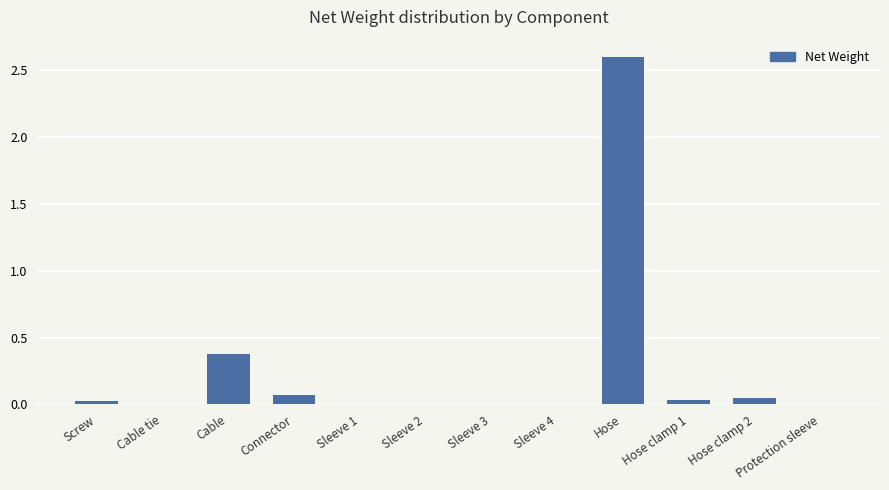

What is the maximum value shown in the chart?

2.6